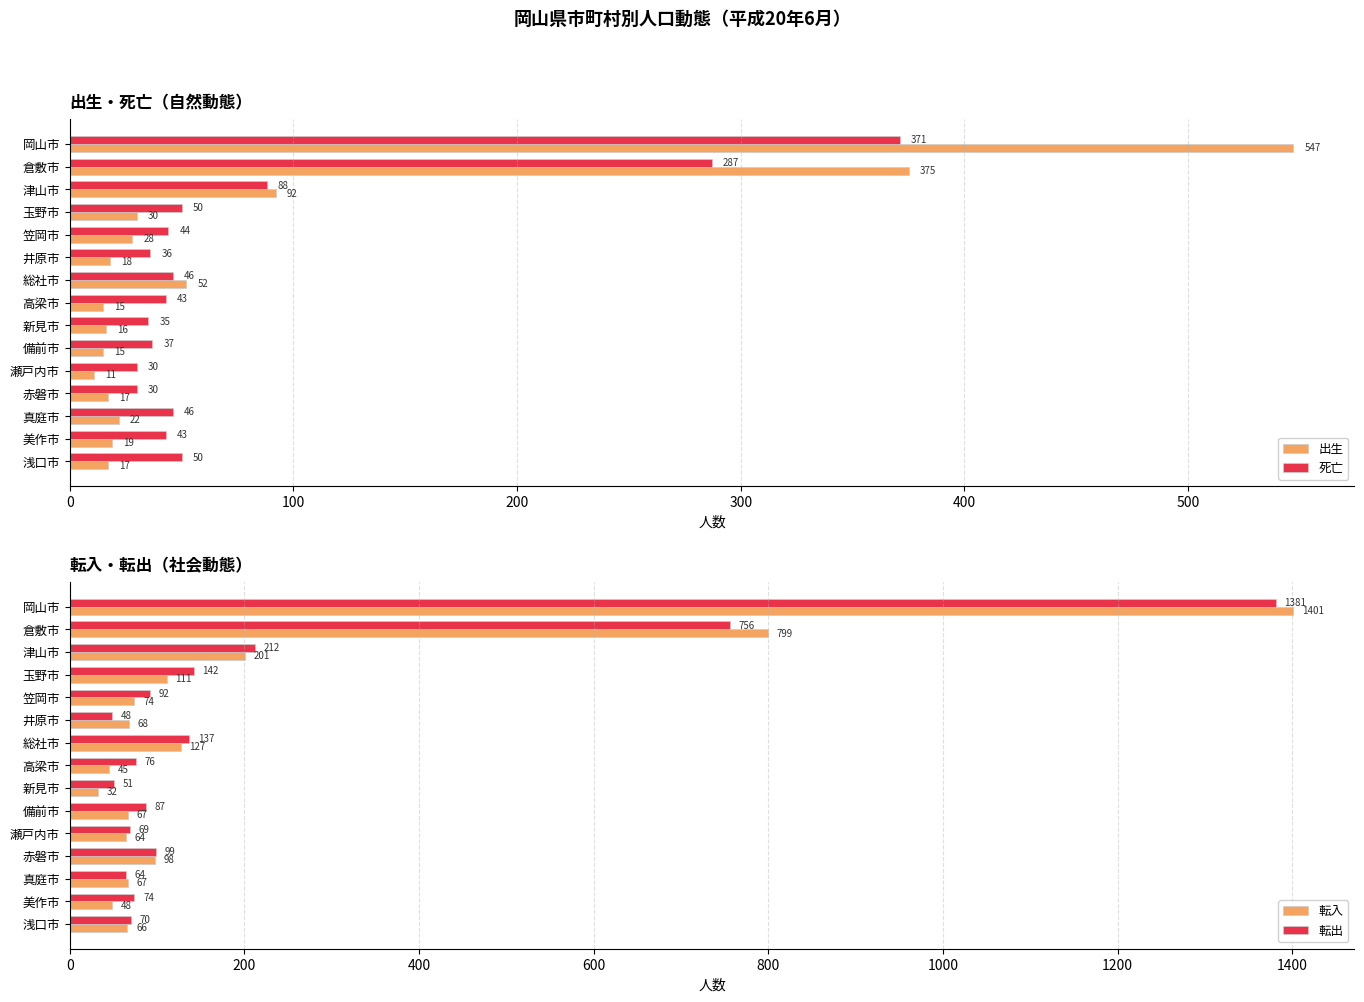

Reading right to left, what are all the values shown in this chart?

出生: 17	19	22	17	11	15	16	15	52	18	28	30	92	375	547
死亡: 50	43	46	30	30	37	35	43	46	36	44	50	88	287	371
転入: 66	48	67	98	64	67	32	45	127	68	74	111	201	799	1401
転出: 70	74	64	99	69	87	51	76	137	48	92	142	212	756	1381